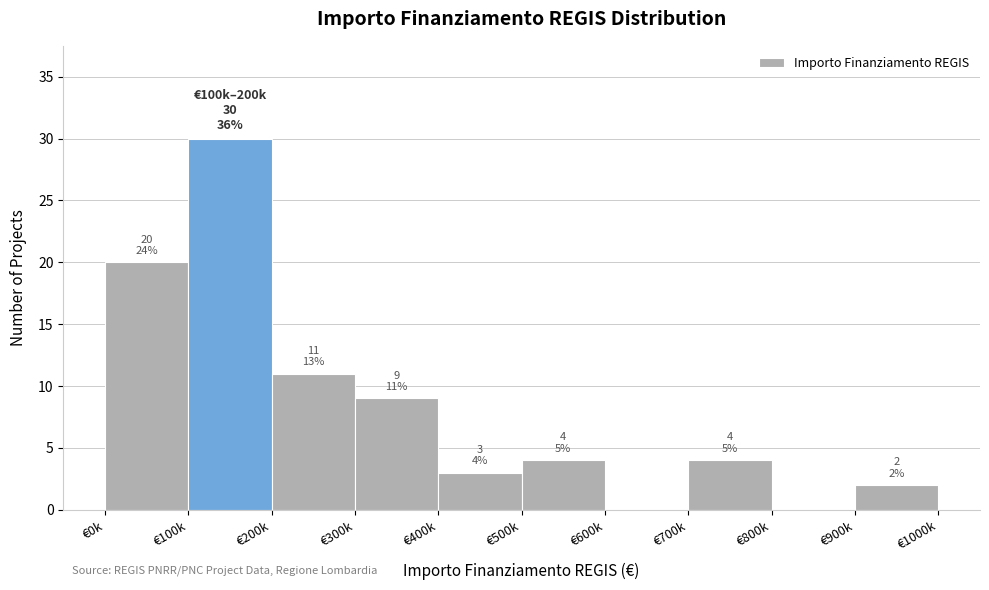

Reading left to right, extract all data points from this chart.

€0k=20	€100k=30	€200k=11	€300k=9	€400k=3	€500k=4	€600k=0	€700k=4	€800k=0	€900k=2